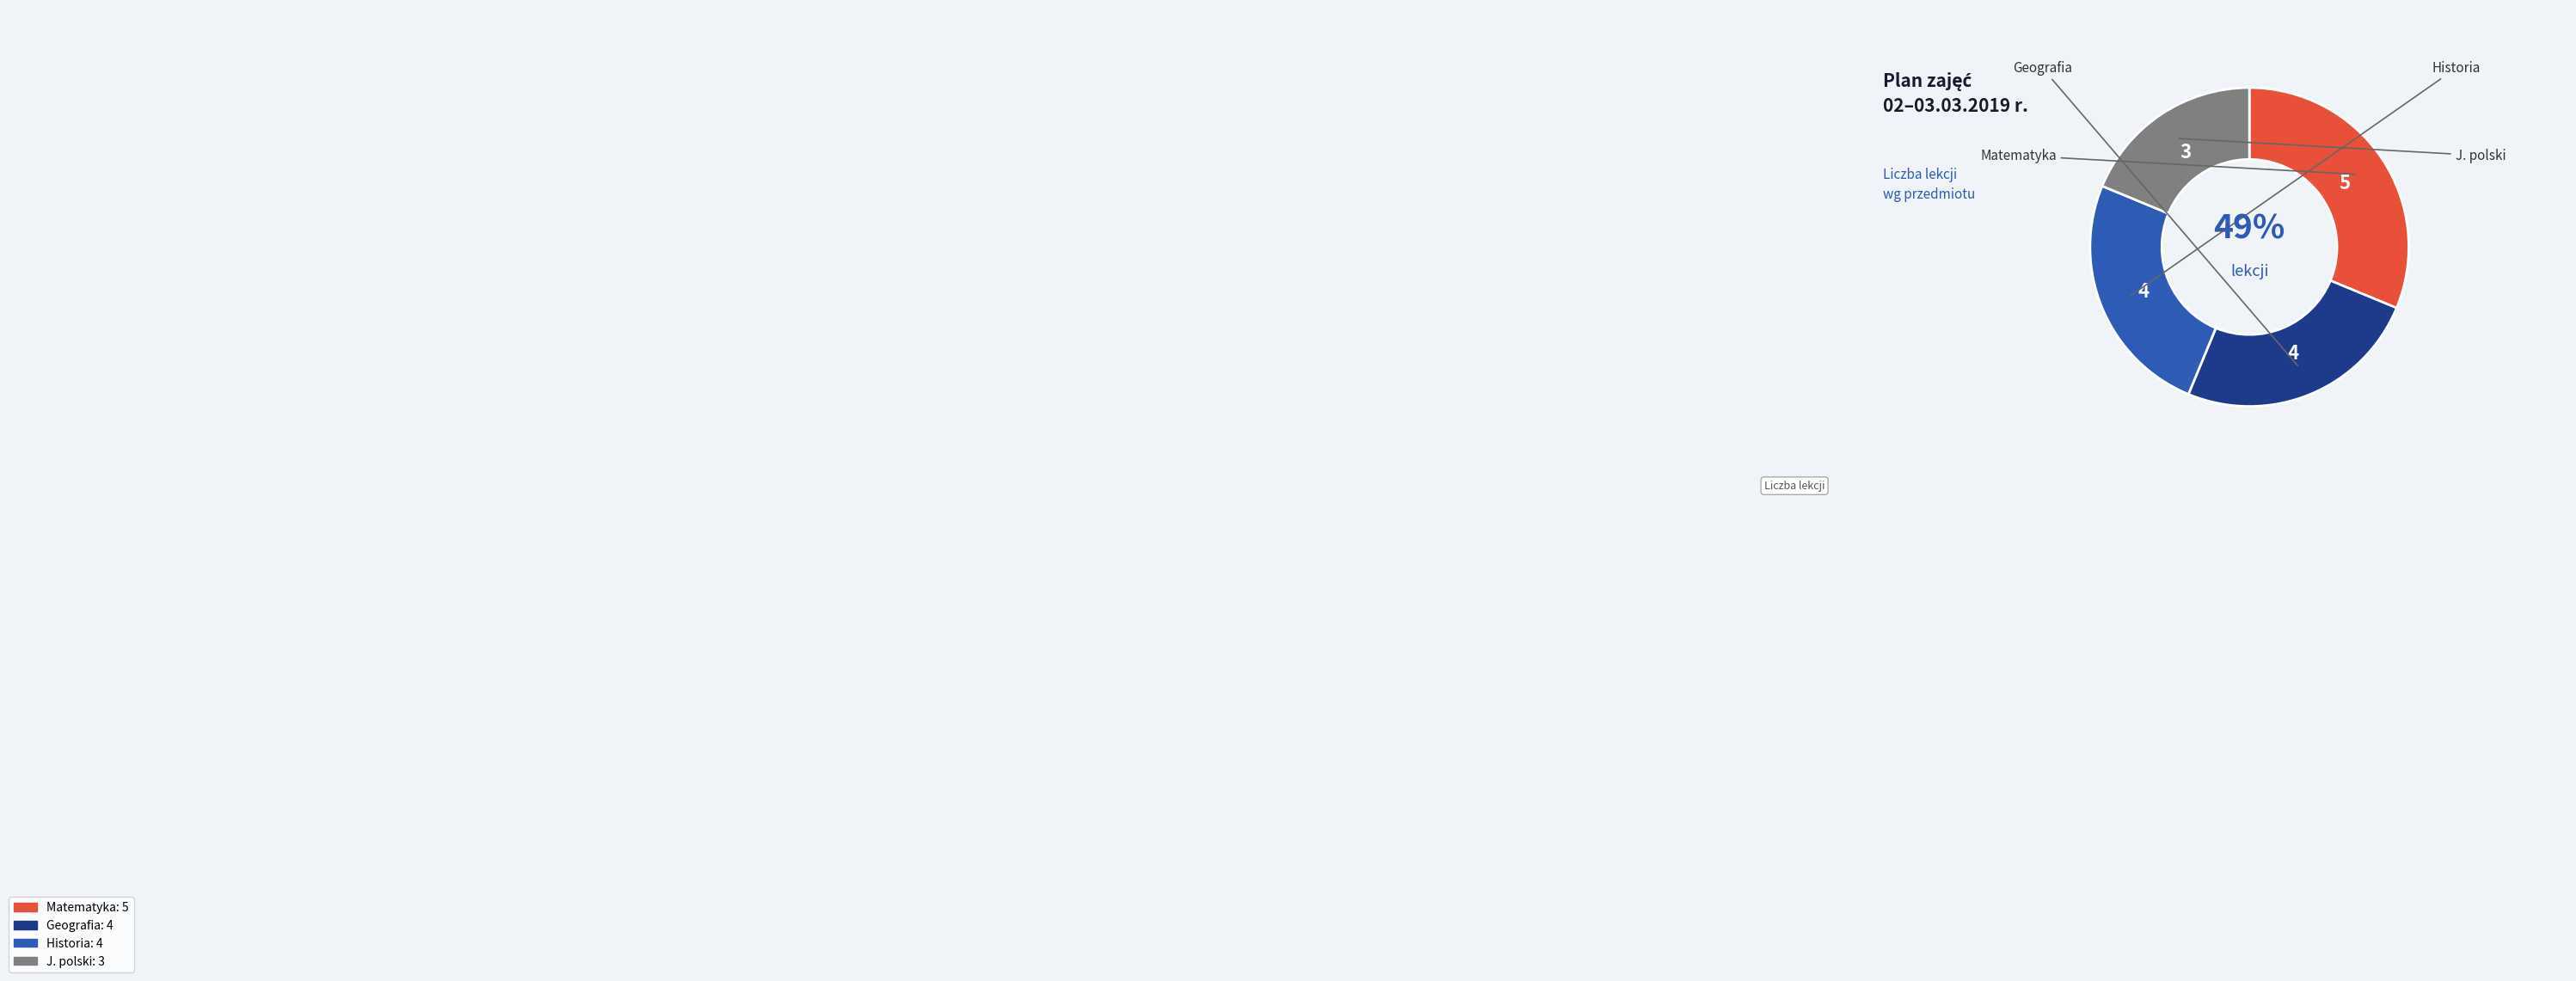

How much of the chart is everything except Matematyka?

68.8%